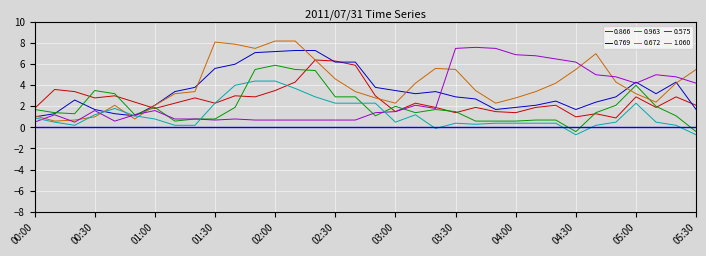

Which series ends up on top after the final intersection of 0.672 and 0.963?

0.672